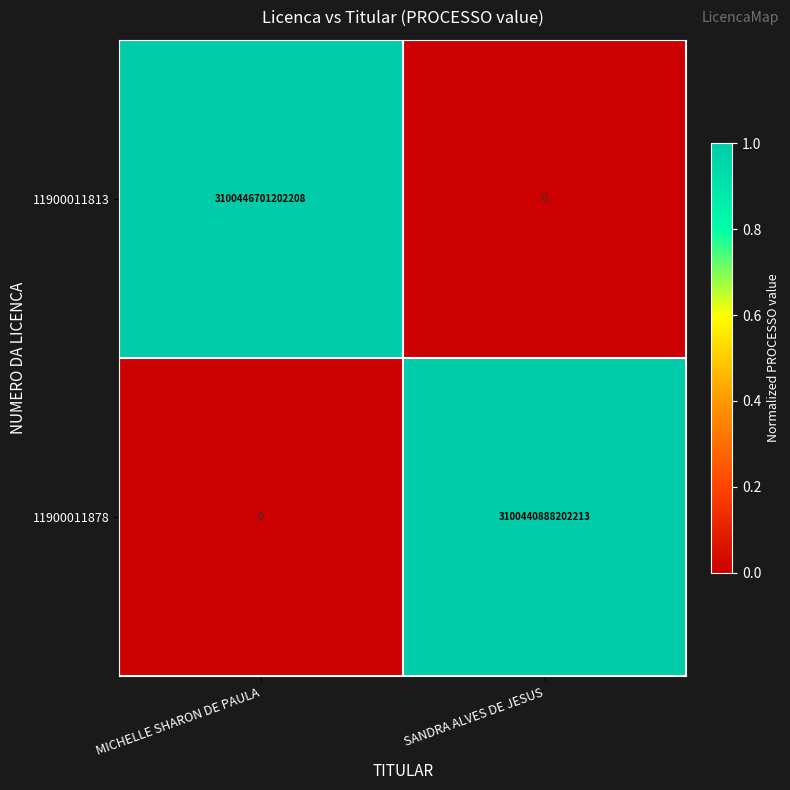

Where is 11900011878 nearest to the value 1550220444101106?

MICHELLE SHARON DE PAULA